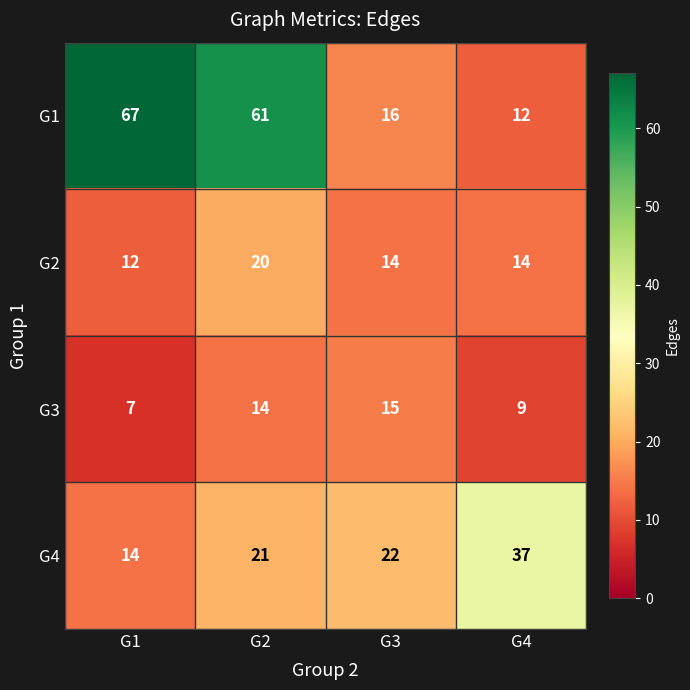

Which series changed the most between G3 and G4?

G4